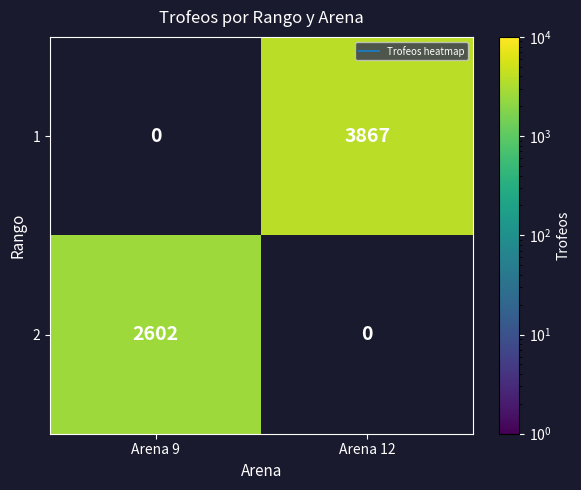

Which label corresponds to the largest value in the chart?

Arena 12